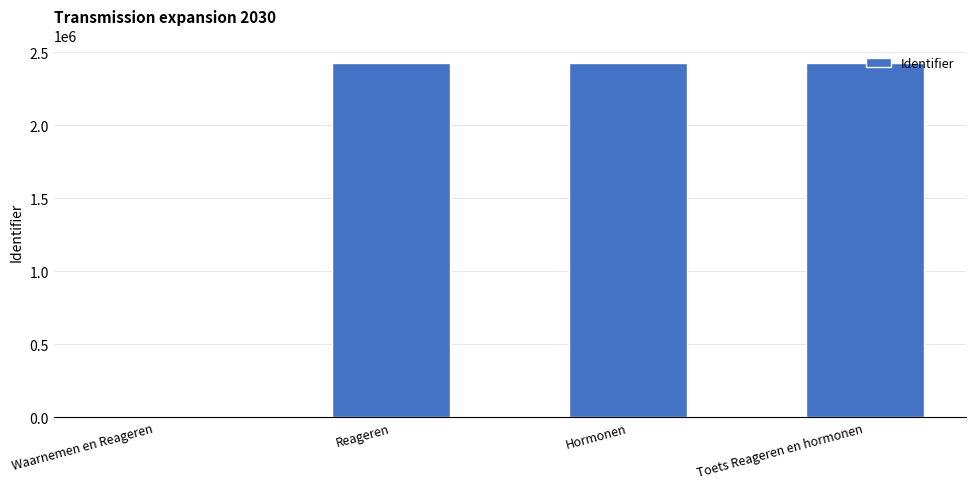

What is the average value?

1817499